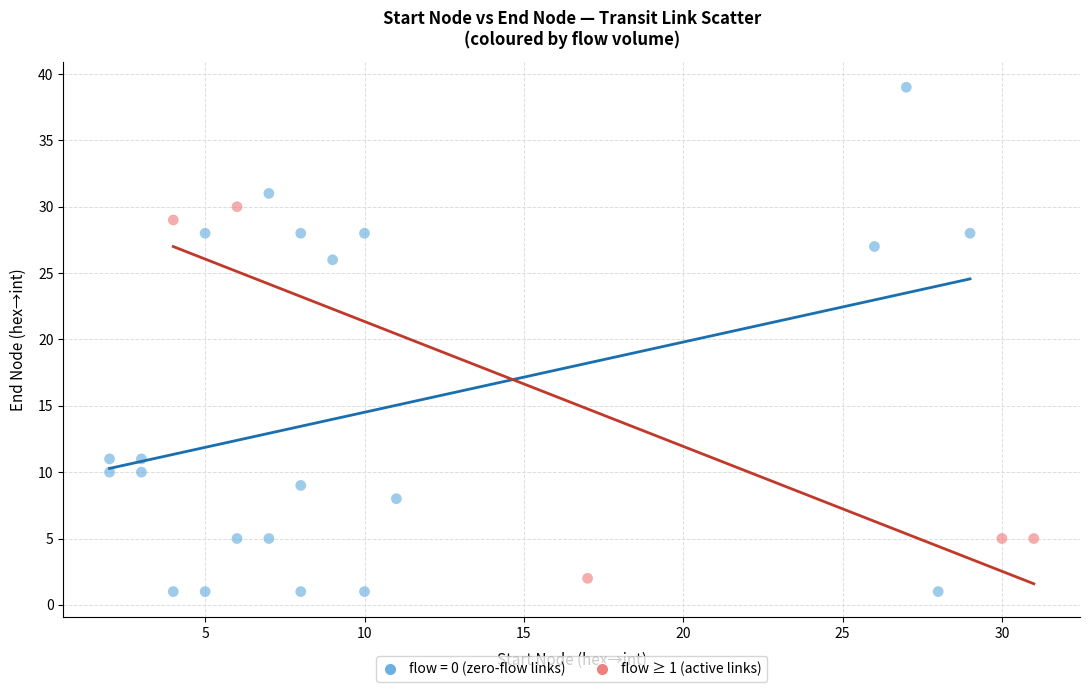

Which series reaches the maximum Y coordinate?

flow = 0 (zero-flow links)